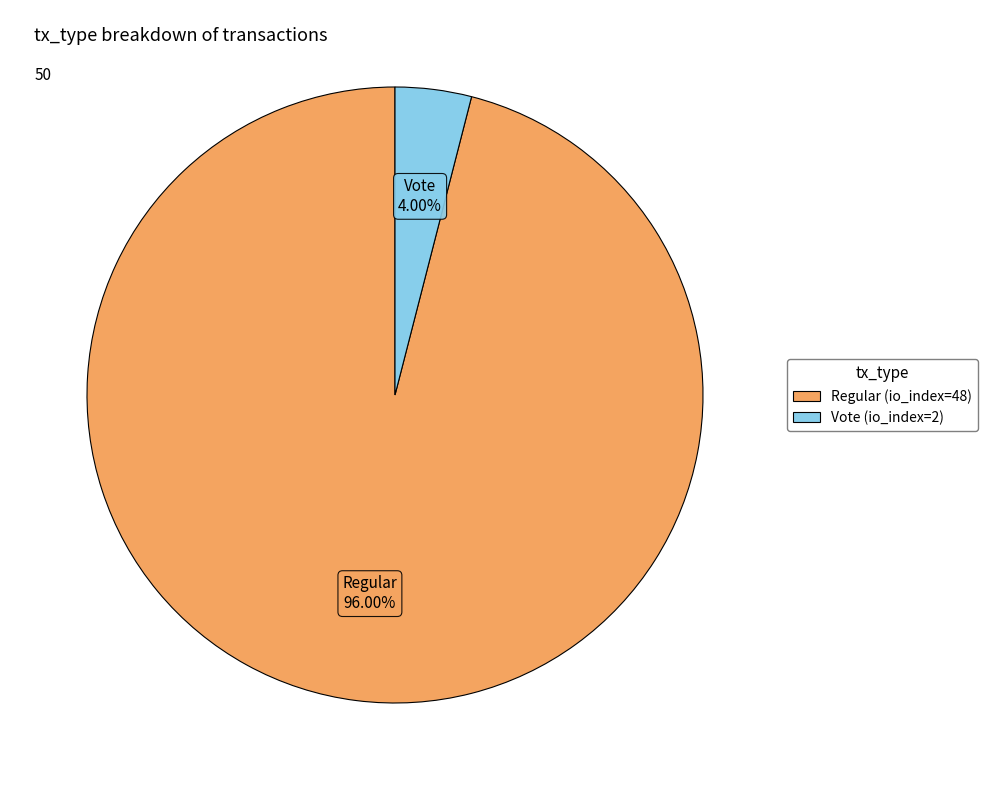

To the nearest percent, what is the difference between the largest and smallest slice percentages?

92%